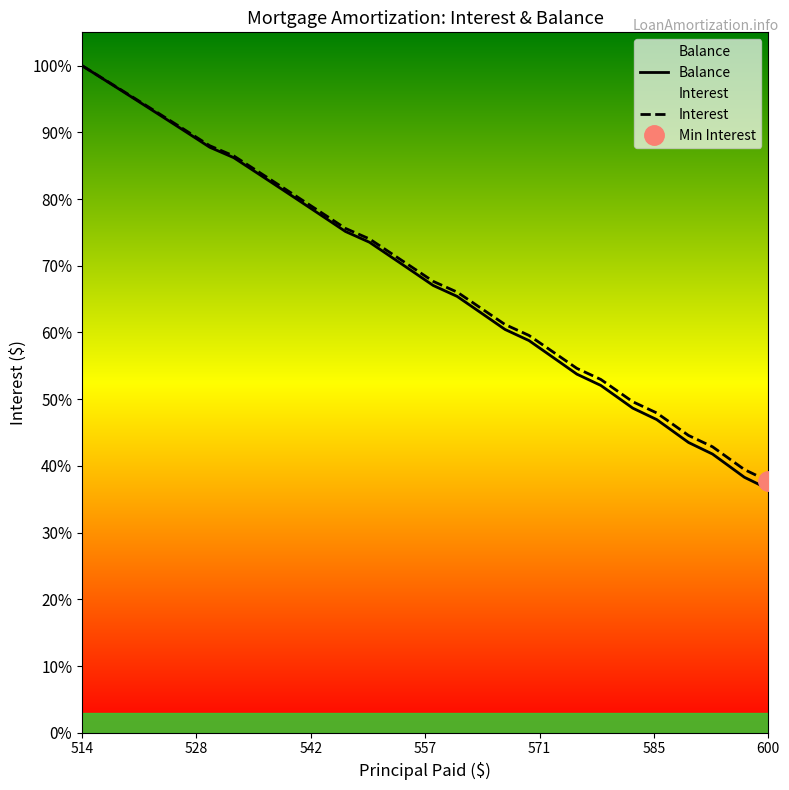

List the series in order of their overall mean, highest first.

Interest, Balance